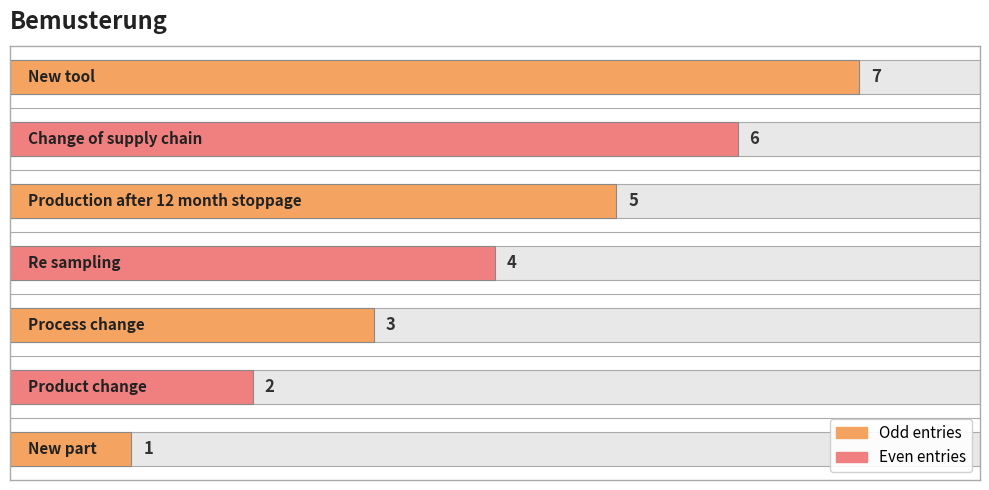

Reading left to right, extract all data points from this chart.

1	2	3	4	5	6	7